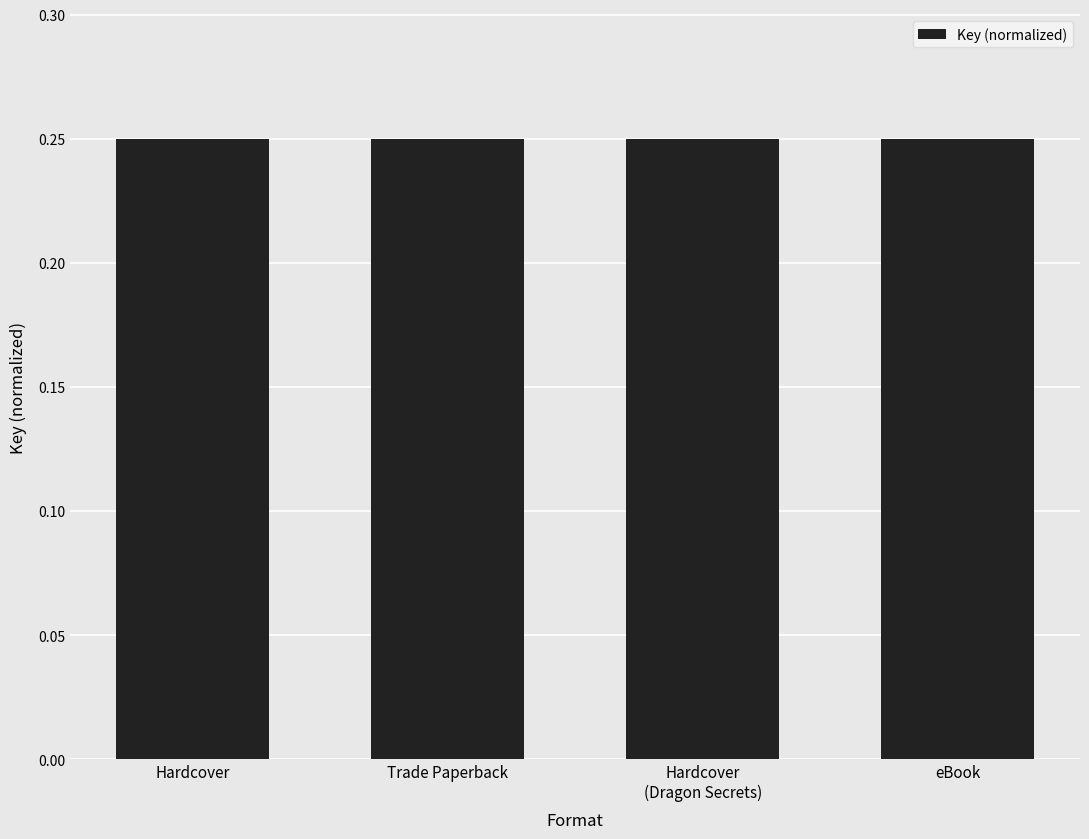

Count the values in the range 0 to 1.

4